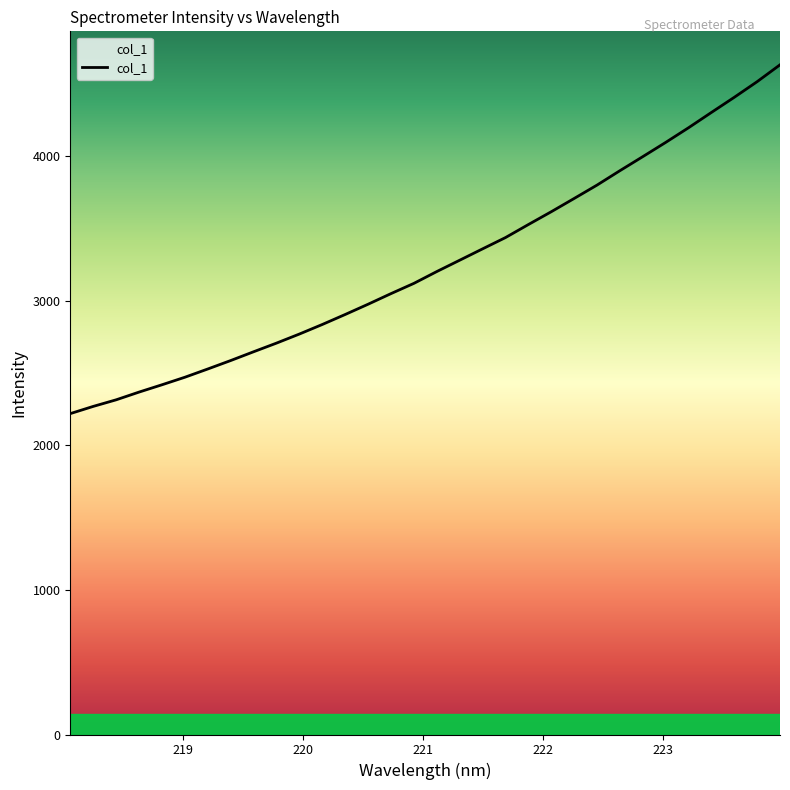

True or false: there are more than 1 points higher than both neighbors.

False